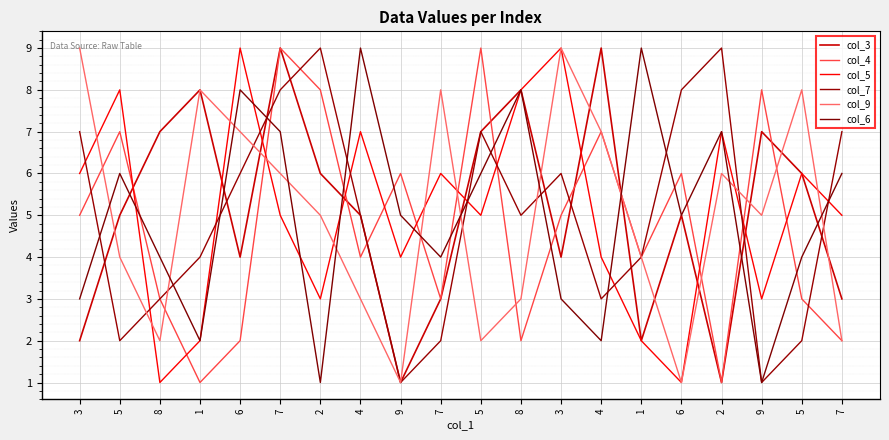

Is this an area chart (filled region under the line)?

No